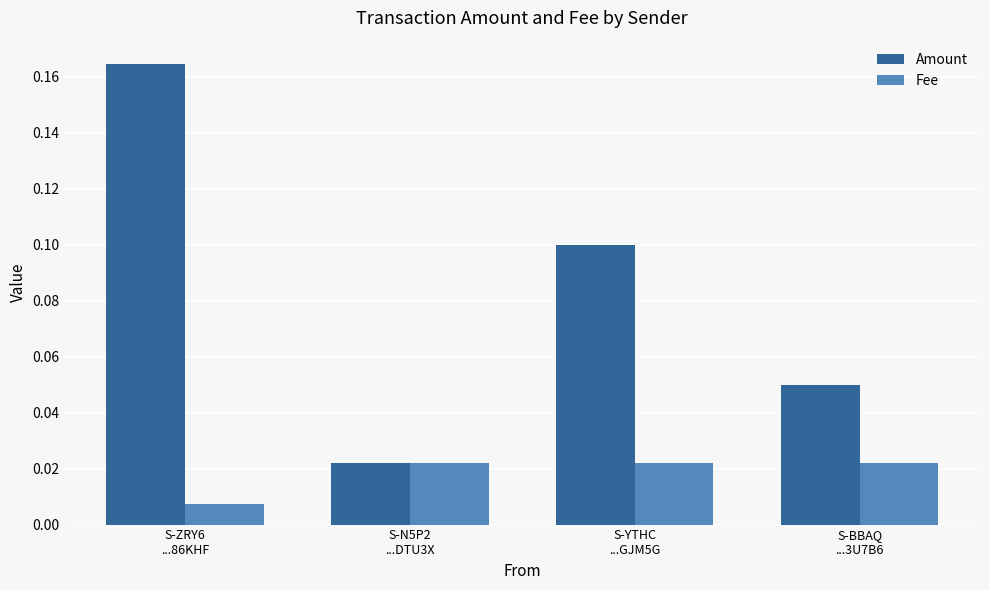

How many Amount values are between 0 and 1?

4